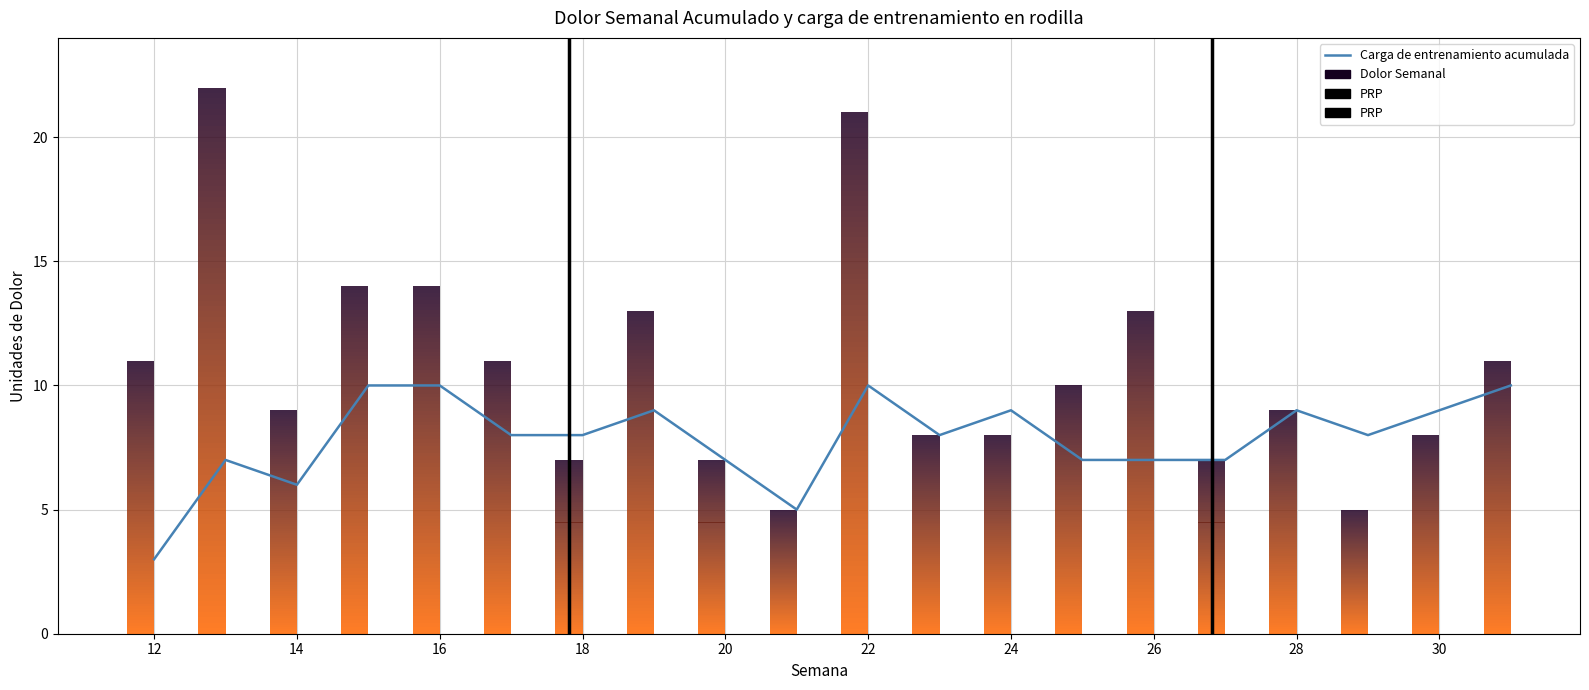

Approximately how many times larger is the value at 14 compared to 17?

0.8